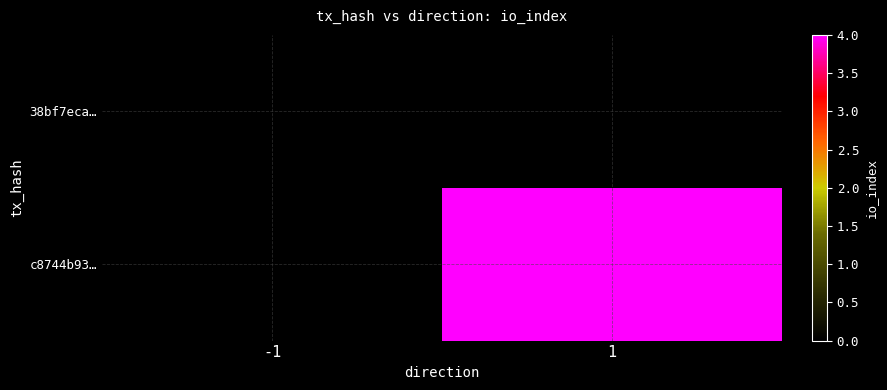

How many series are shown in this chart?

2